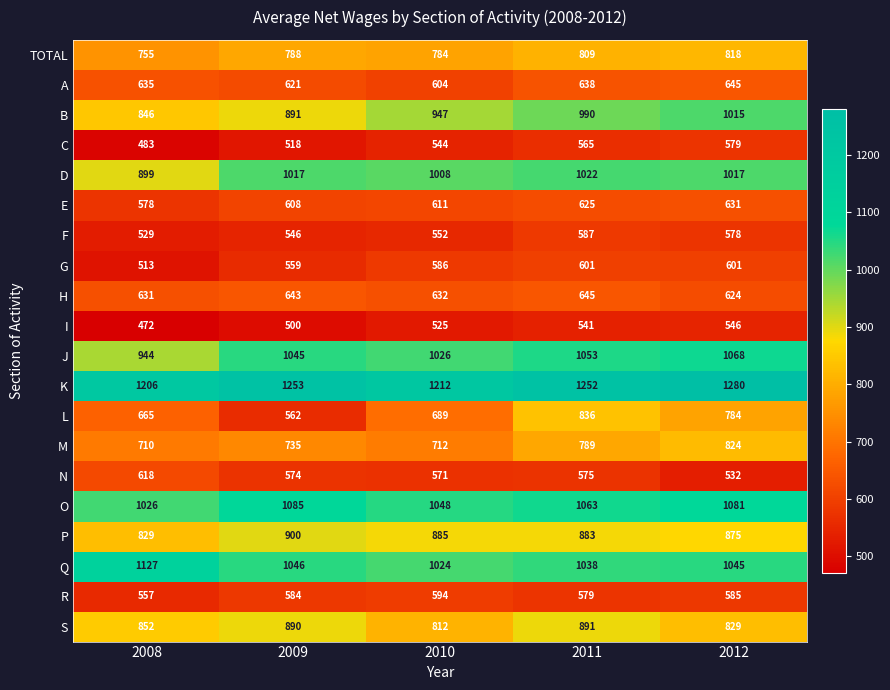

How many distinct data groups are displayed?

20